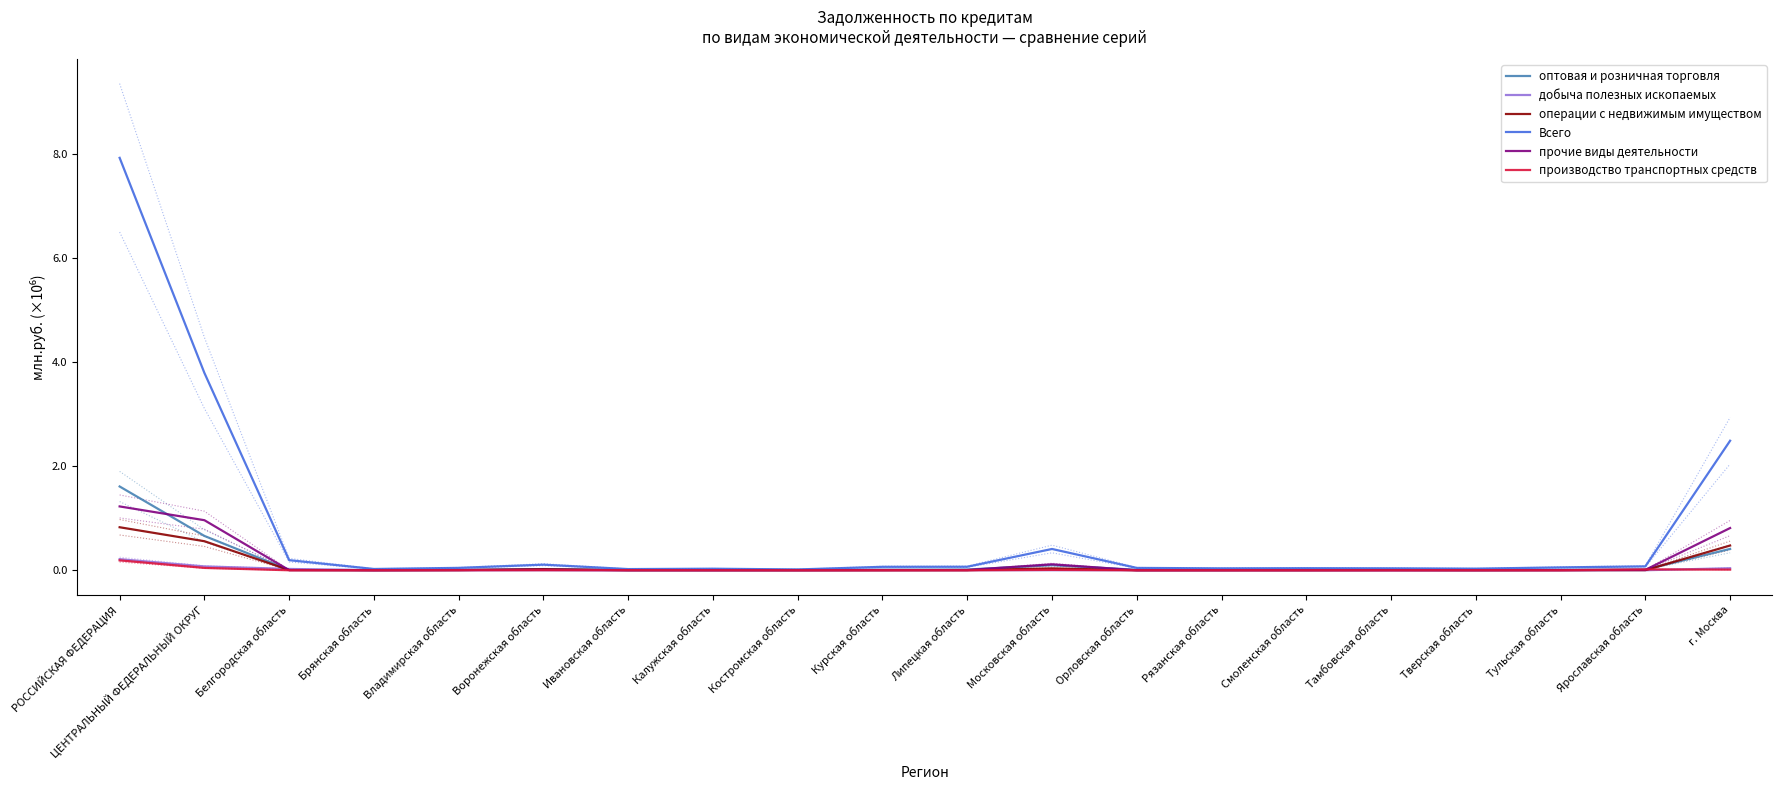

In оптовая и розничная торговля, how many points are higher than both neighbors (excluding endpoints)?

3